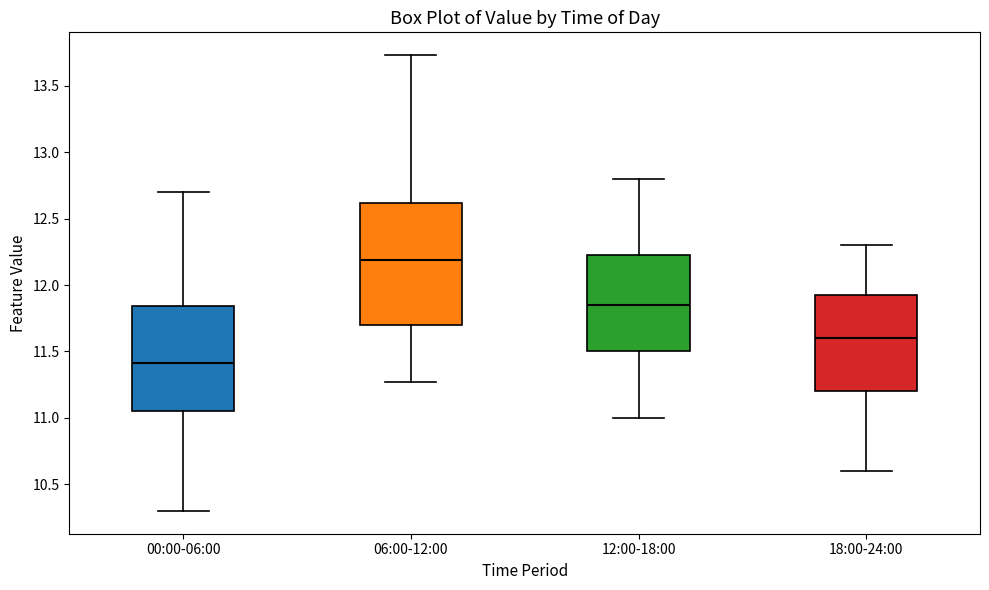

Reading left to right, transcribe this box plot: for each box, give where its median line is, the range the box spans, and where its two whiskers end, as read against the y-axis. The values are not printed on the chart, so give them approximately, as read against the axis.

00:00-06:00: median 11.40, box 11.05 to 11.85, whiskers 10.30 to 12.70
06:00-12:00: median 12.20, box 11.70 to 12.60, whiskers 11.25 to 13.75
12:00-18:00: median 11.85, box 11.50 to 12.25, whiskers 11.00 to 12.80
18:00-24:00: median 11.60, box 11.20 to 11.95, whiskers 10.60 to 12.30